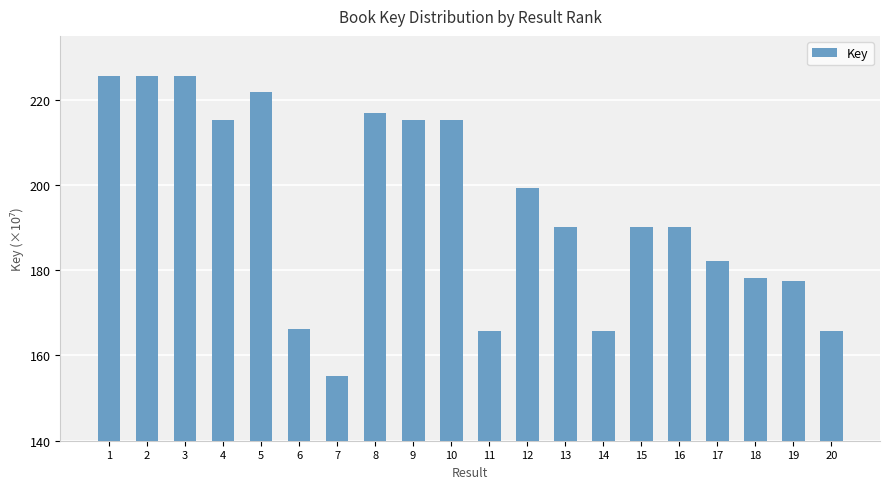

What is the maximum value shown in the chart?

225675902